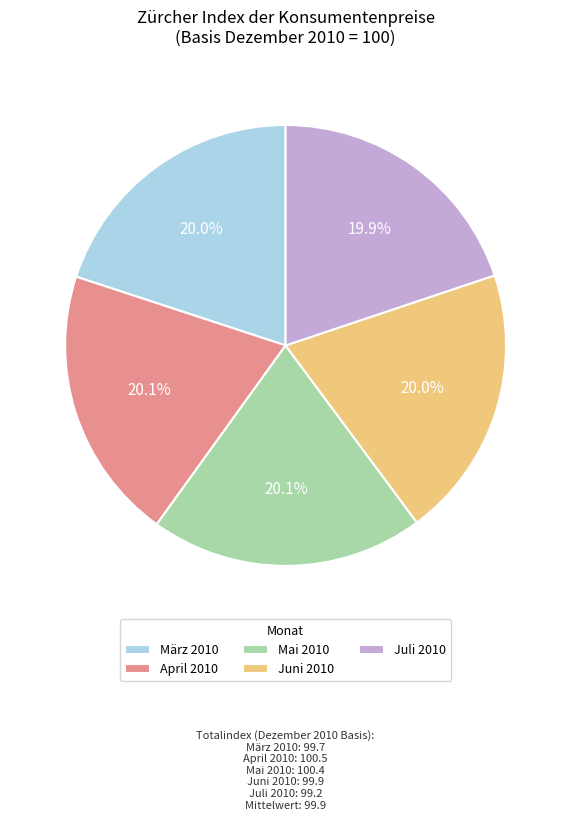

Approximately how many times larger is the value at März 2010 compared to Juli 2010?

1.0